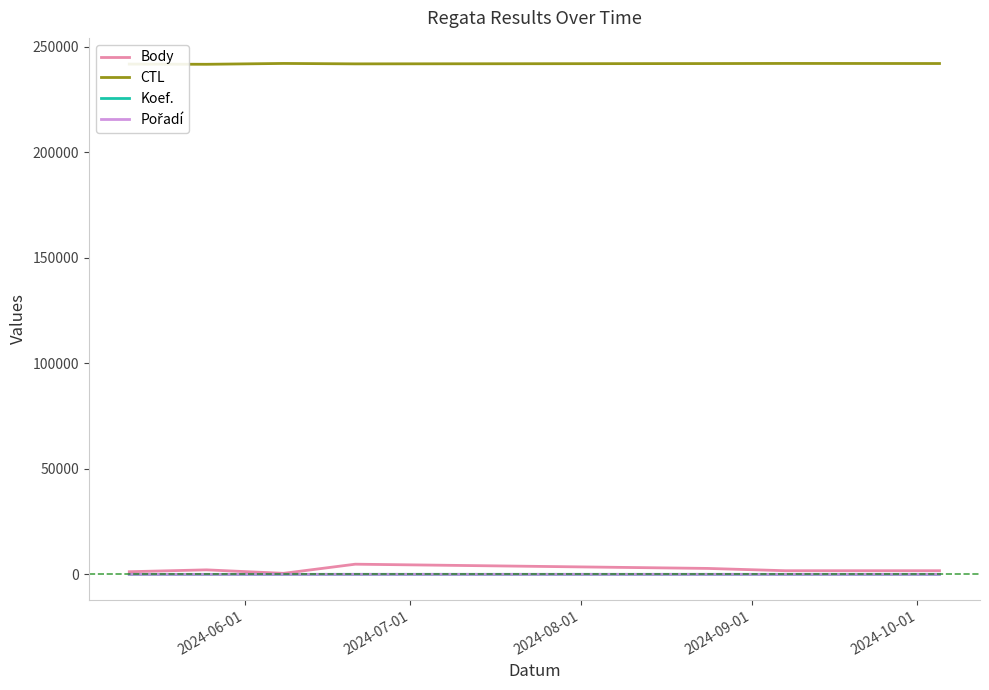

How many lines are shown in the chart?

4